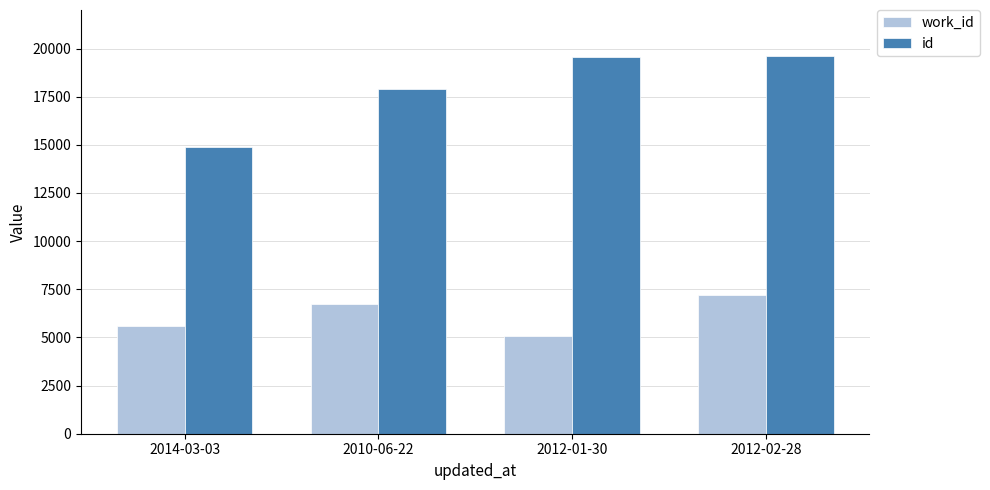

Are the bars grouped side by side (vs. stacked)?

Yes